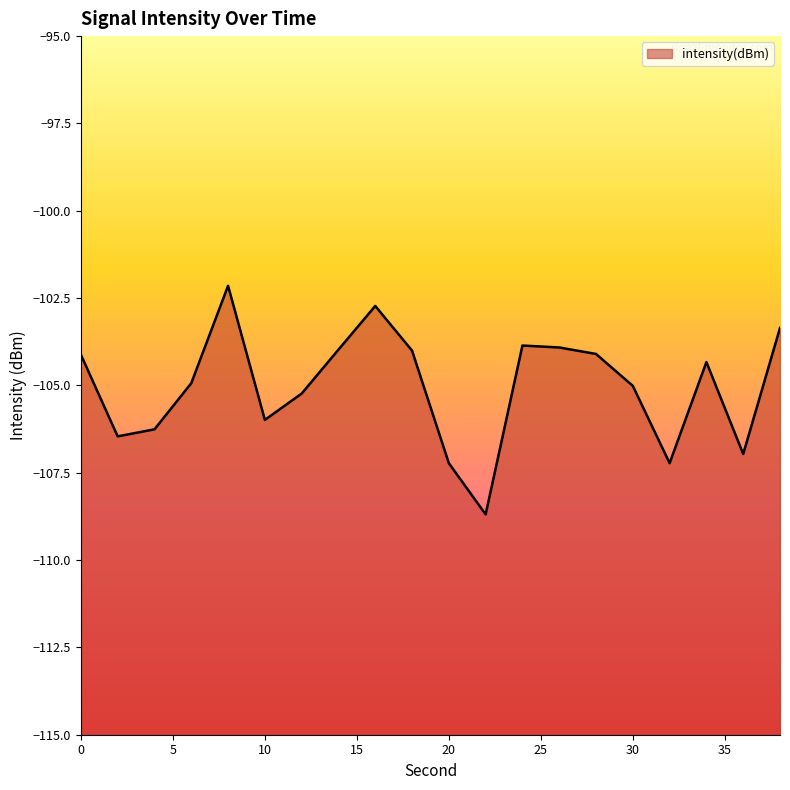

How many lines are shown in the chart?

1